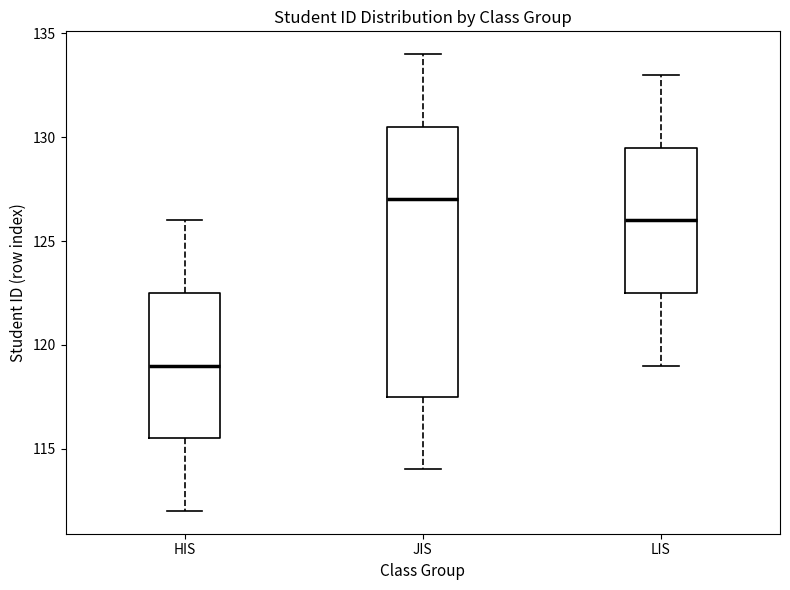

Reading left to right, transcribe this box plot: for each box, give where its median line is, the range the box spans, and where its two whiskers end, as read against the y-axis. The values are not printed on the chart, so give them approximately, as read against the axis.

HIS: median 119.0, box 115.5 to 122.5, whiskers 112.0 to 126.0
JIS: median 127.0, box 117.5 to 130.5, whiskers 114.0 to 134.0
LIS: median 126.0, box 122.5 to 129.5, whiskers 119.0 to 133.0